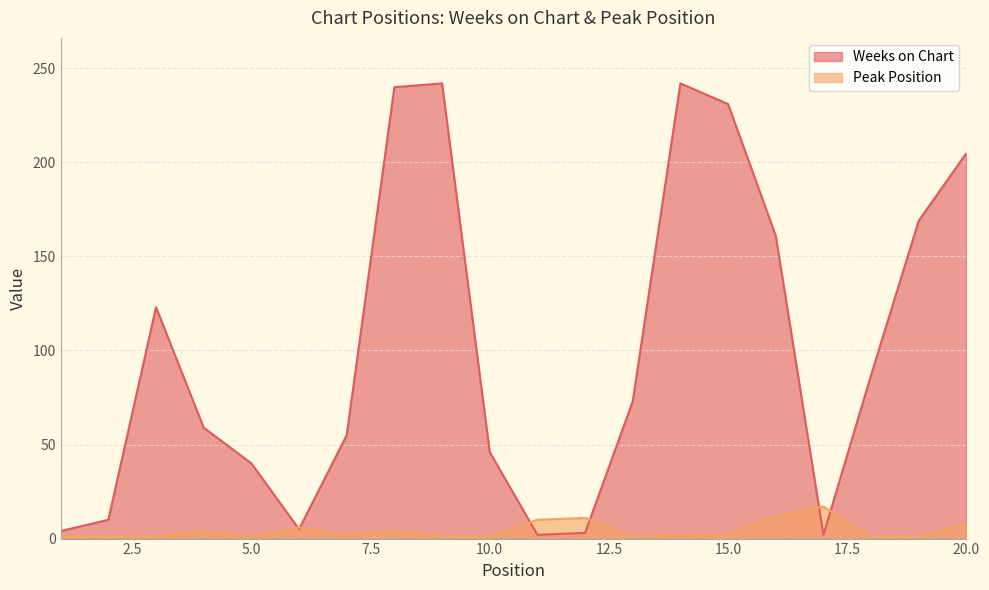

Which series changed the most between 2 and 20?

Weeks on Chart